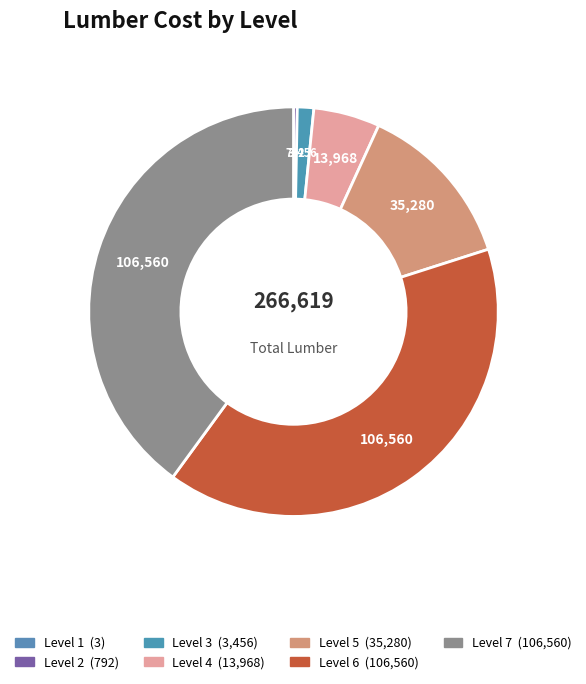

True or false: Level 4 accounts for 5% of the total.

True